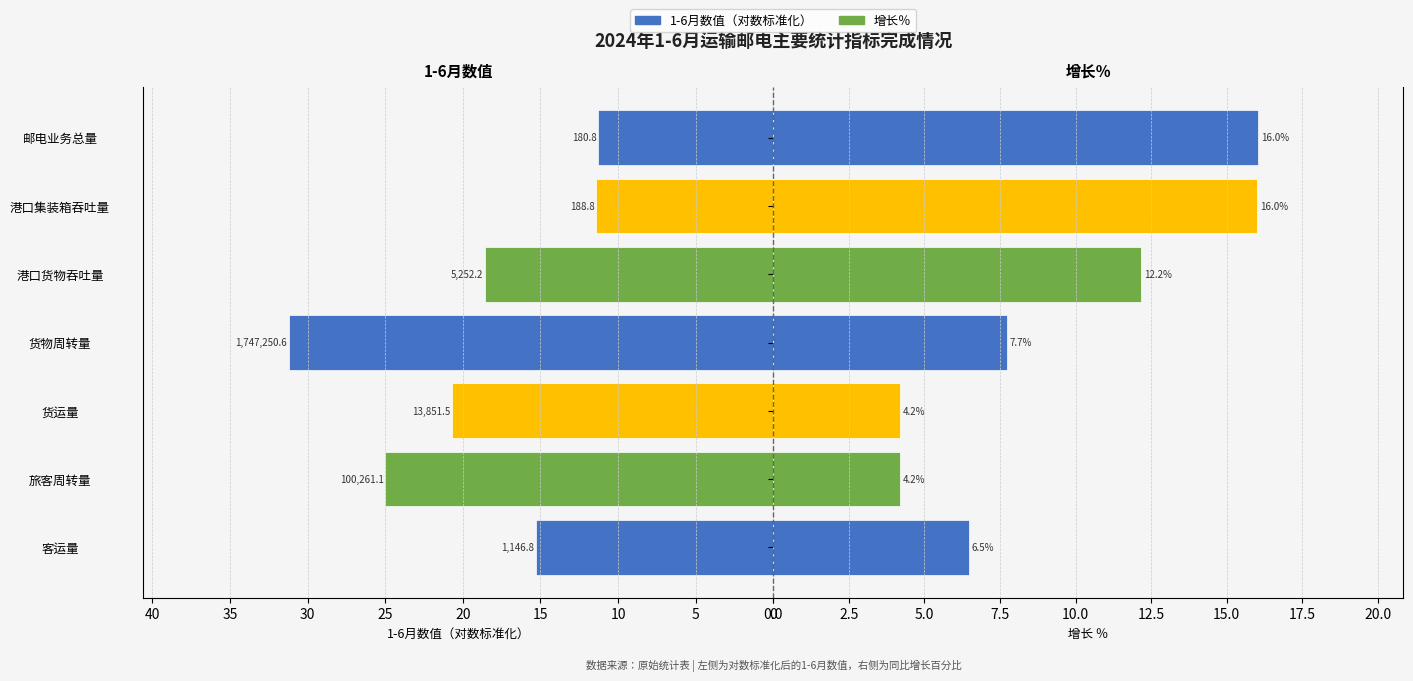

Which series has the largest total across all categories?

1-6月数值(对数标准化)